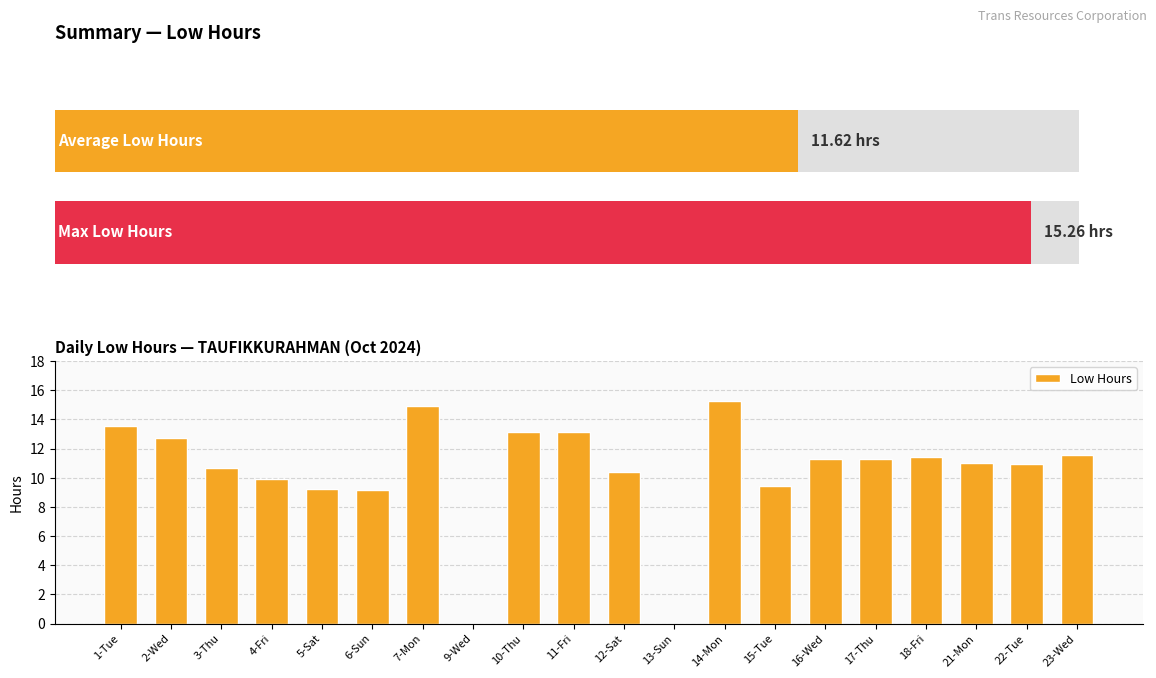

Reading right to left, list all the values displayed in this chart.

11.6	10.9	11.0	11.4	11.3	11.3	9.4	15.3	0.0	10.4	13.2	13.1	0.0	14.9	9.1	9.3	9.9	10.7	12.7	13.5